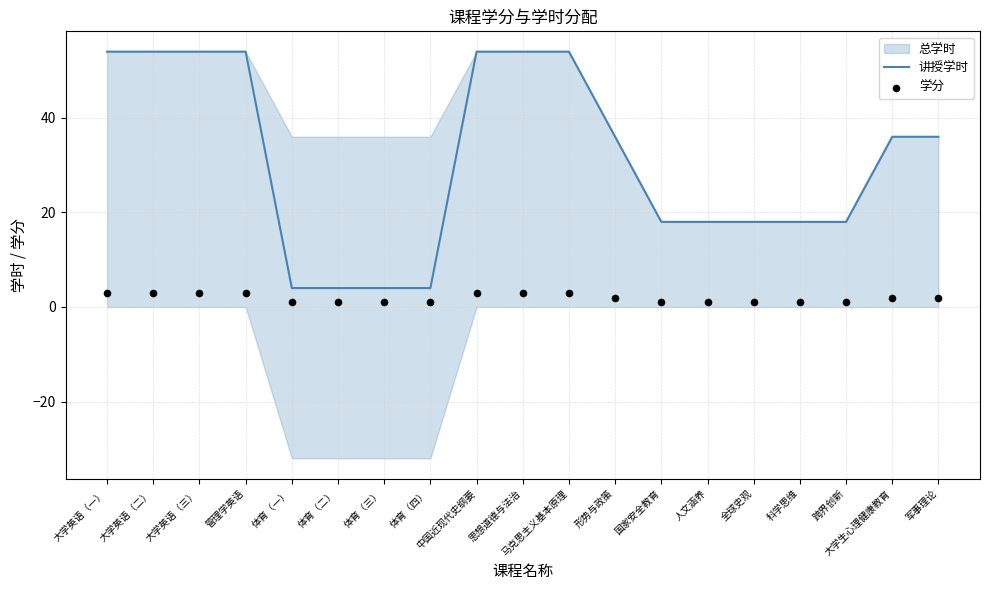

Is the value of 讲授学时 at 中国近现代史纲要 greater than the value of 学分 at 大学生心理健康教育?

Yes